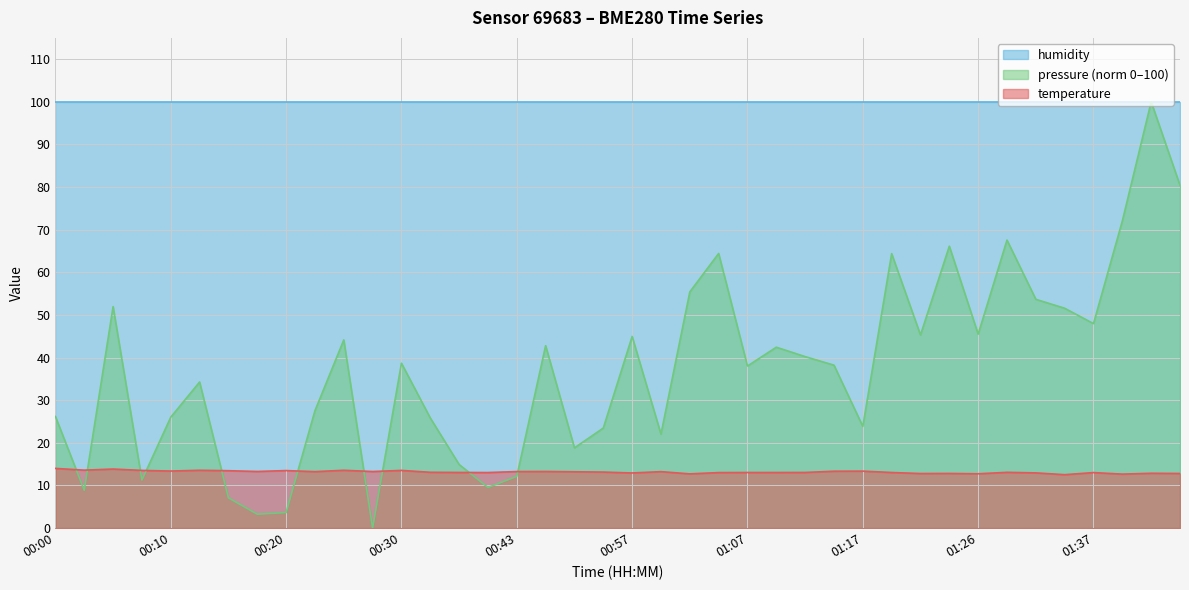

What is the lowest value of the temperature series?

12.5